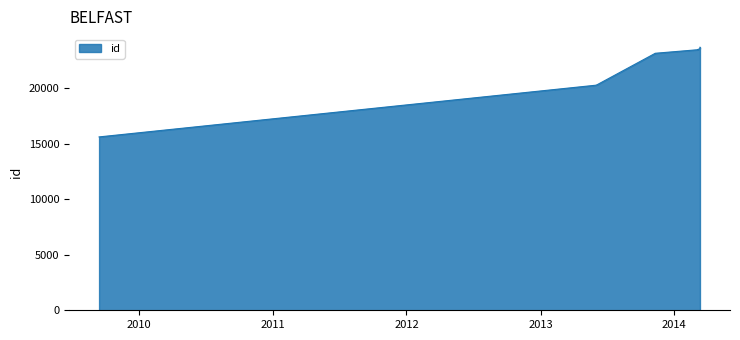

Count the number of categories in the chart.

9